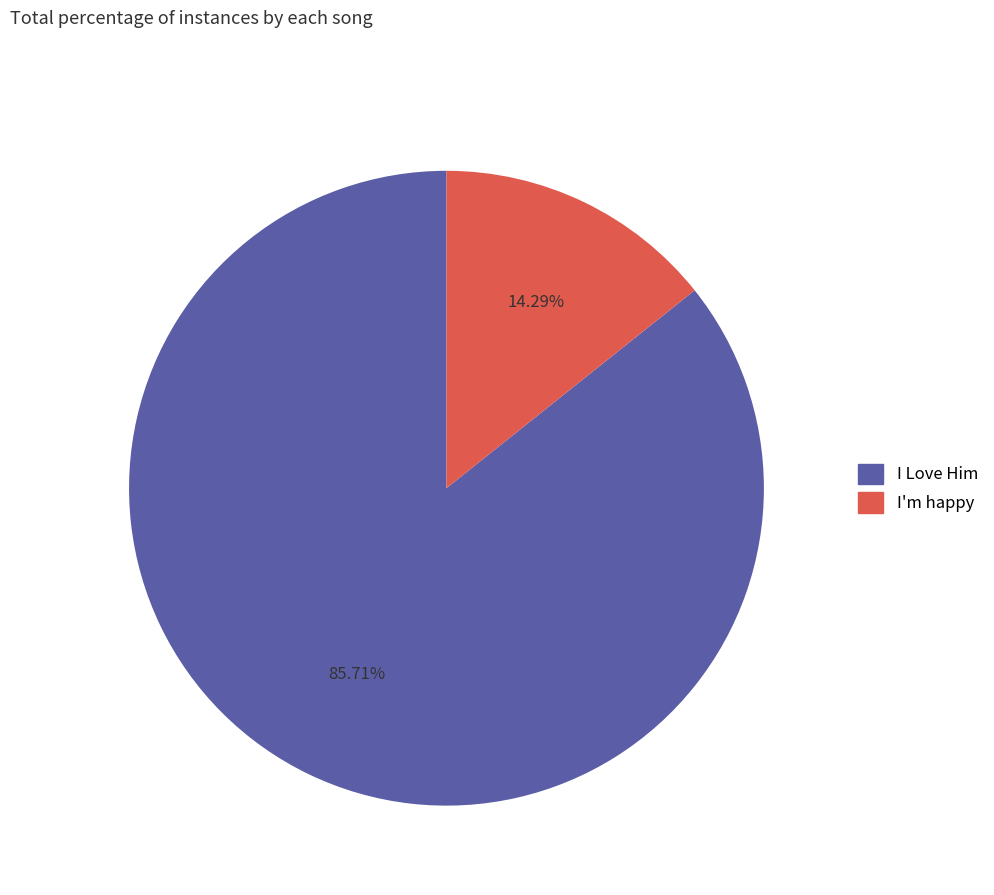

To the nearest percent, what portion does I Love Him represent?

86%